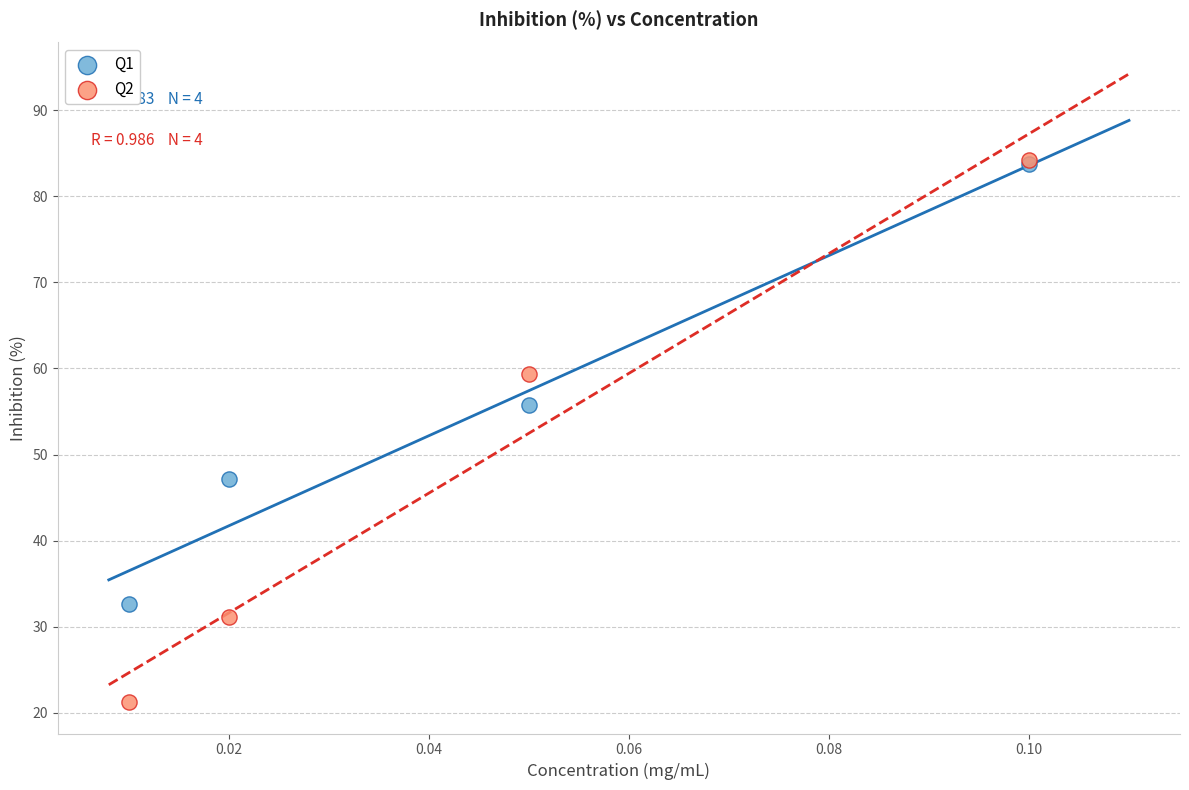

In the Q1 series, what Y value is closest to 58?

55.8